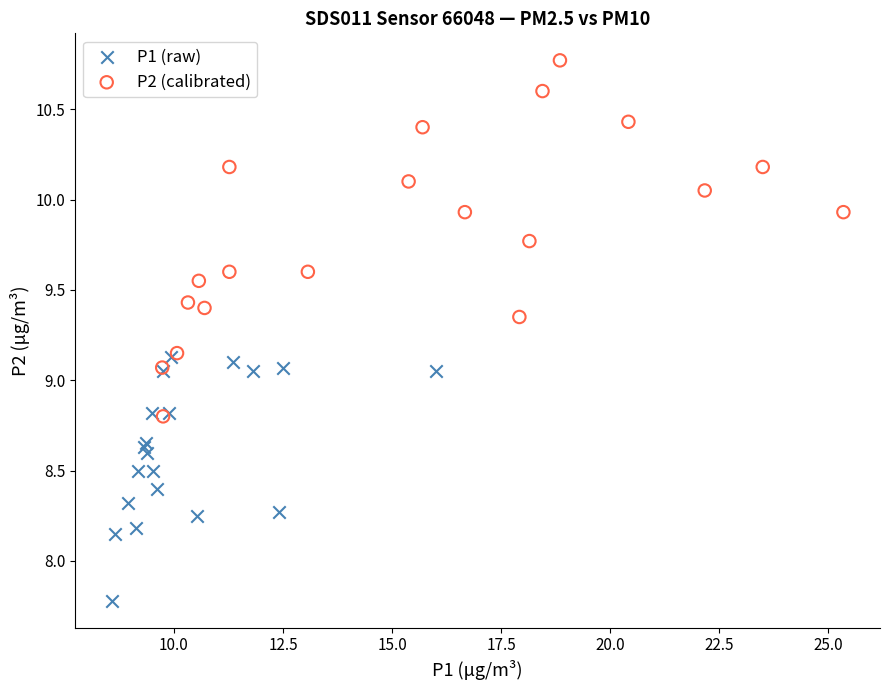

Which series has the largest Y range (max minus min)?

P2 (calibrated)